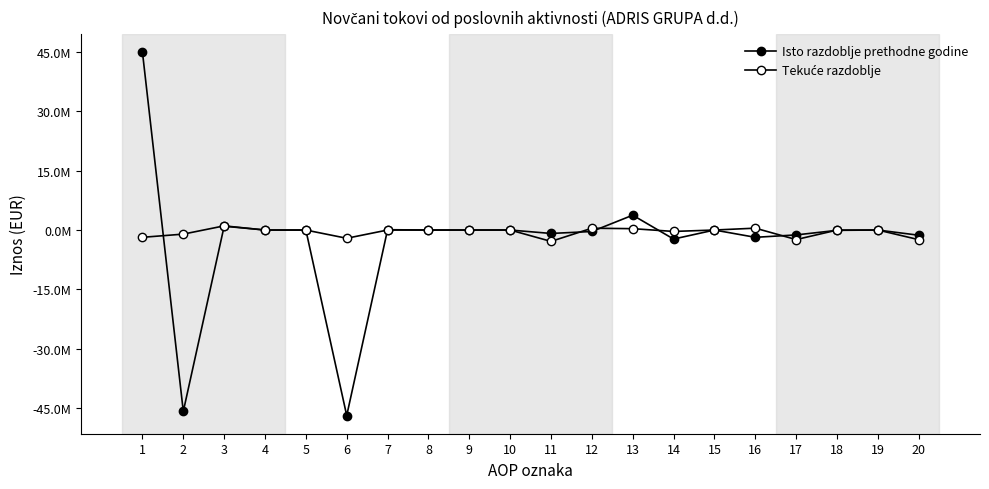

Which has a higher value, 1 or 10?

1